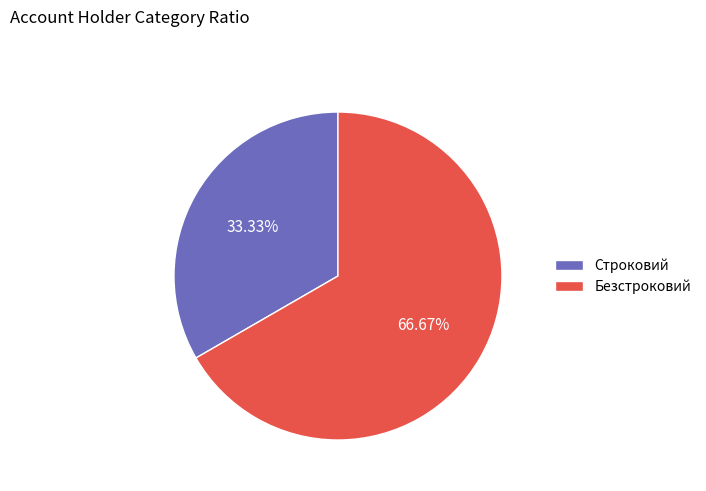

What is the largest slice in the pie chart?

Безстроковий